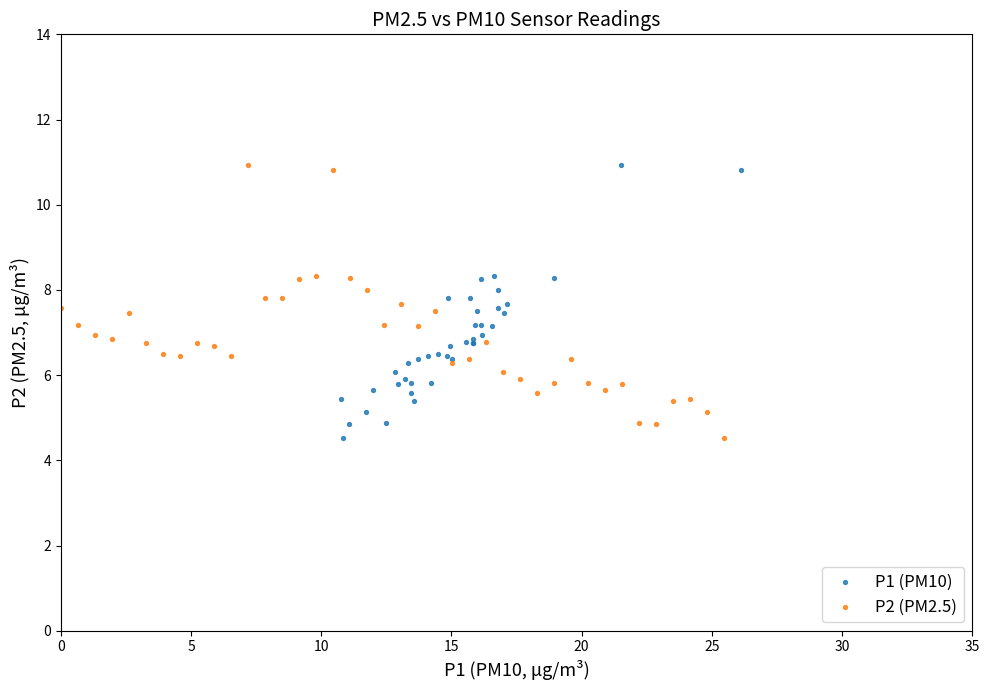

What are all the series names shown in the legend?

P1 (PM10), P2 (PM2.5)